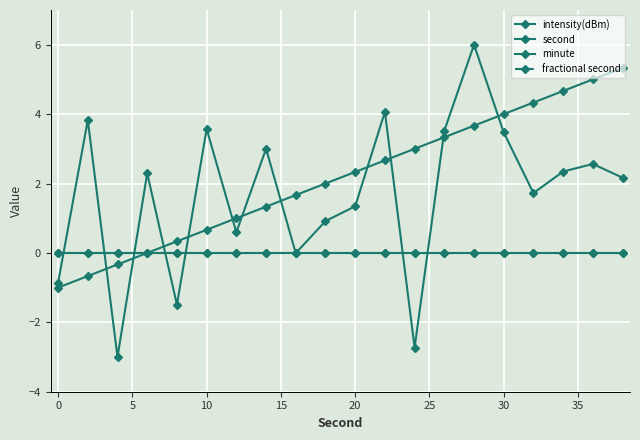

What is the difference between the second highest and second lowest values in the second series?

5.7